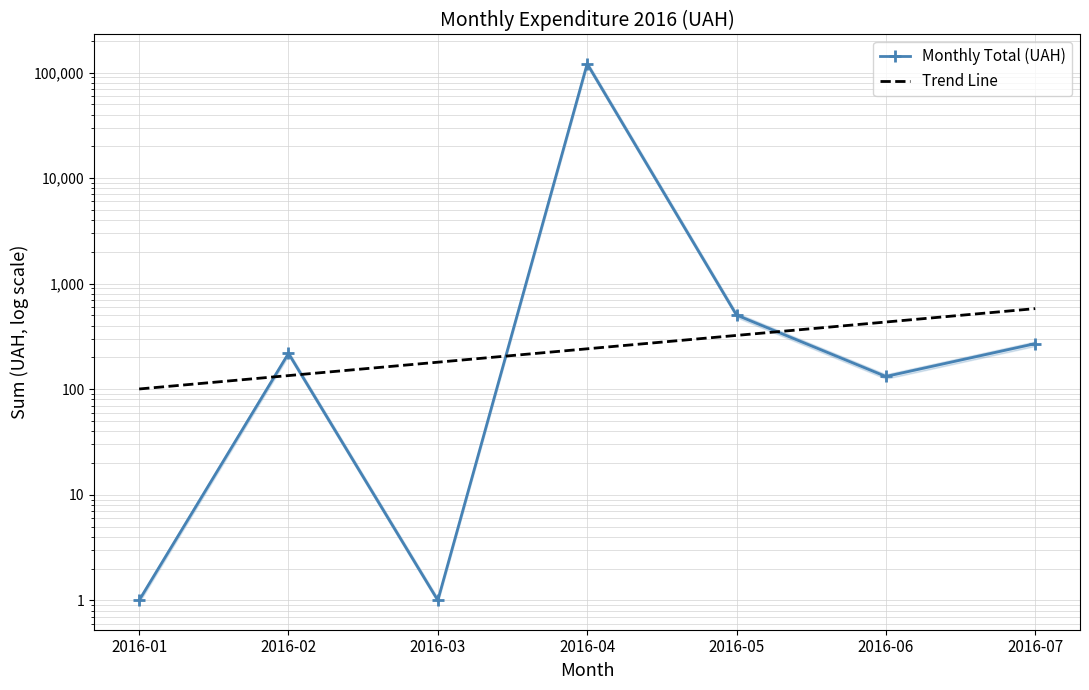

Reading right to left, extract all data points from this chart.

Monthly Total (UAH): 2016-07=270.0	2016-06=132.0	2016-05=504.0	2016-04=120985.2	2016-03=1.0	2016-02=218.5	2016-01=1.0
Trend Line: 2016-07=579.8	2016-06=432.9	2016-05=323.3	2016-04=241.4	2016-03=180.2	2016-02=134.6	2016-01=100.5